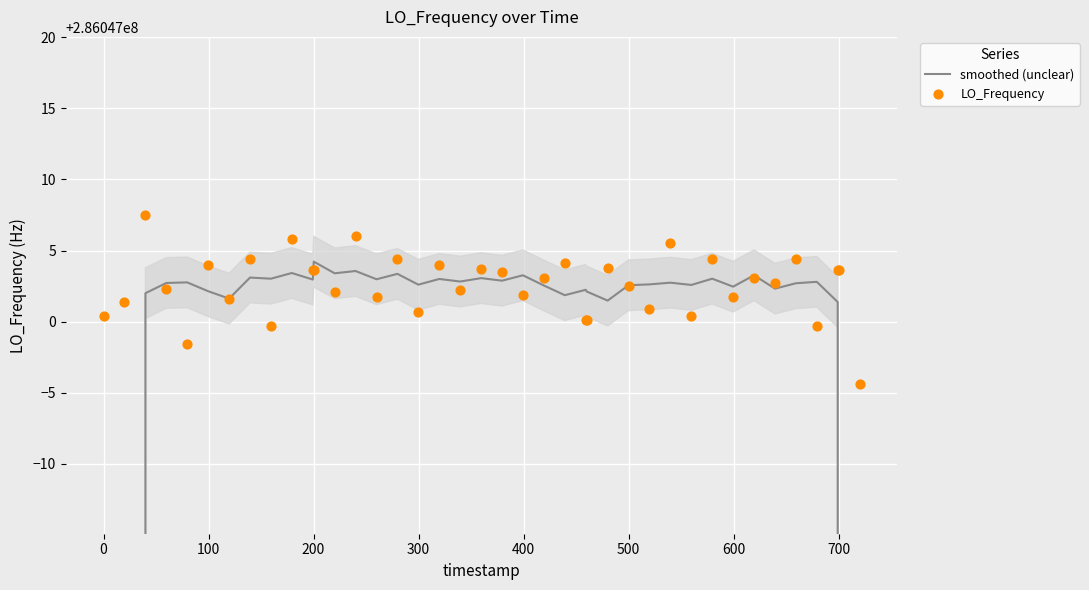

What are all the series names shown in the legend?

smoothed (unclear), LO_Frequency